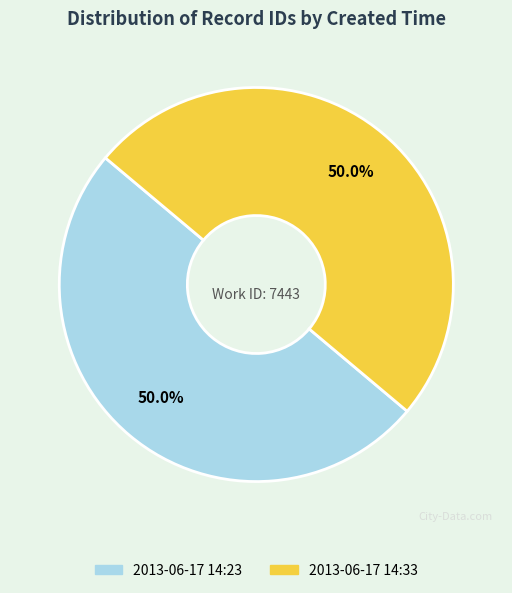

What percentage is the 2013-06-17 14:23 slice, to the nearest percent?

50%